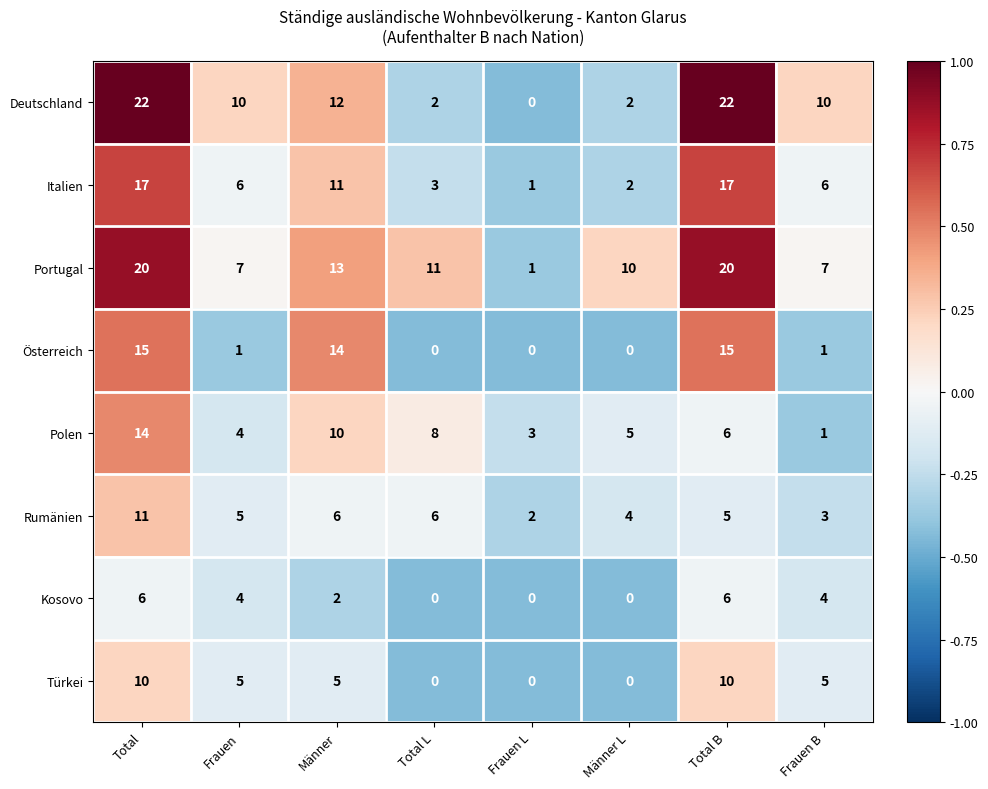

Is it true that Türkei equals 0 at Frauen L?

True